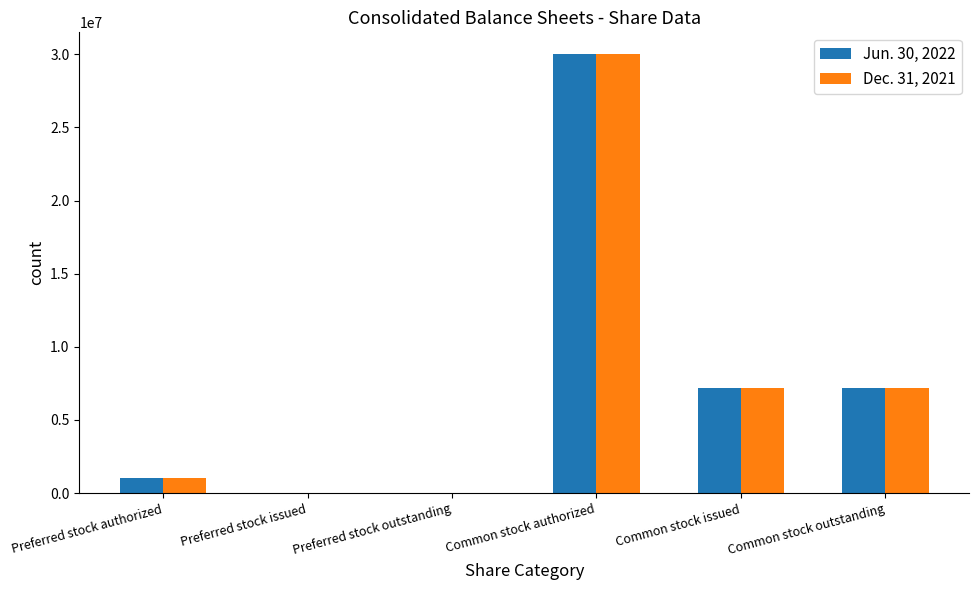

Count the number of data series in this chart.

2